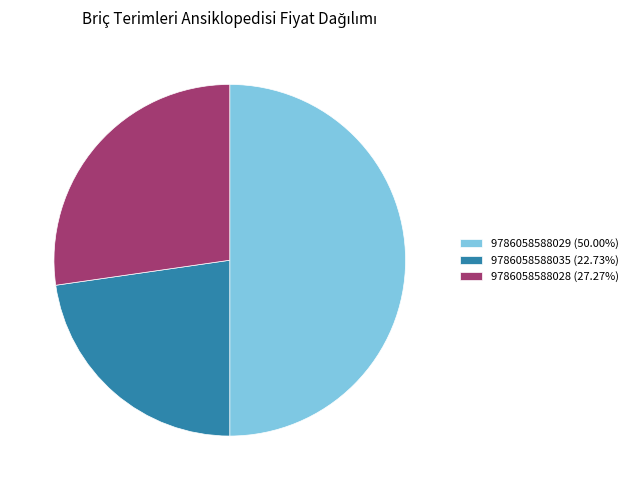

Which slice is the largest?

9786058588029